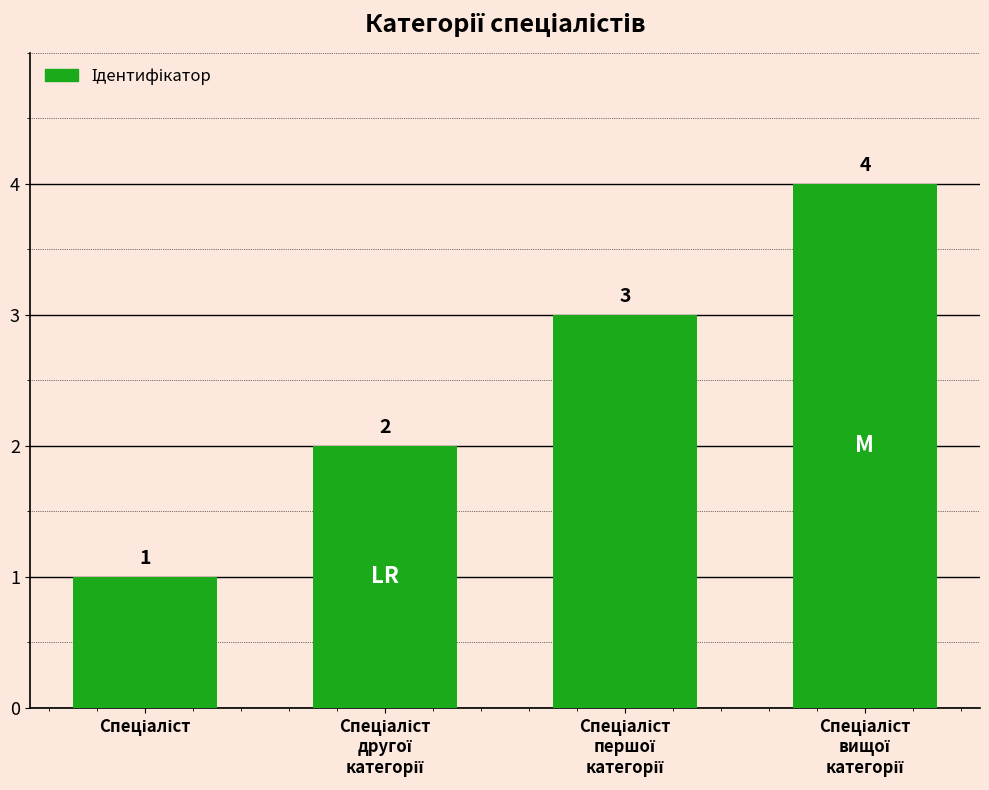

What is the maximum value shown in the chart?

4